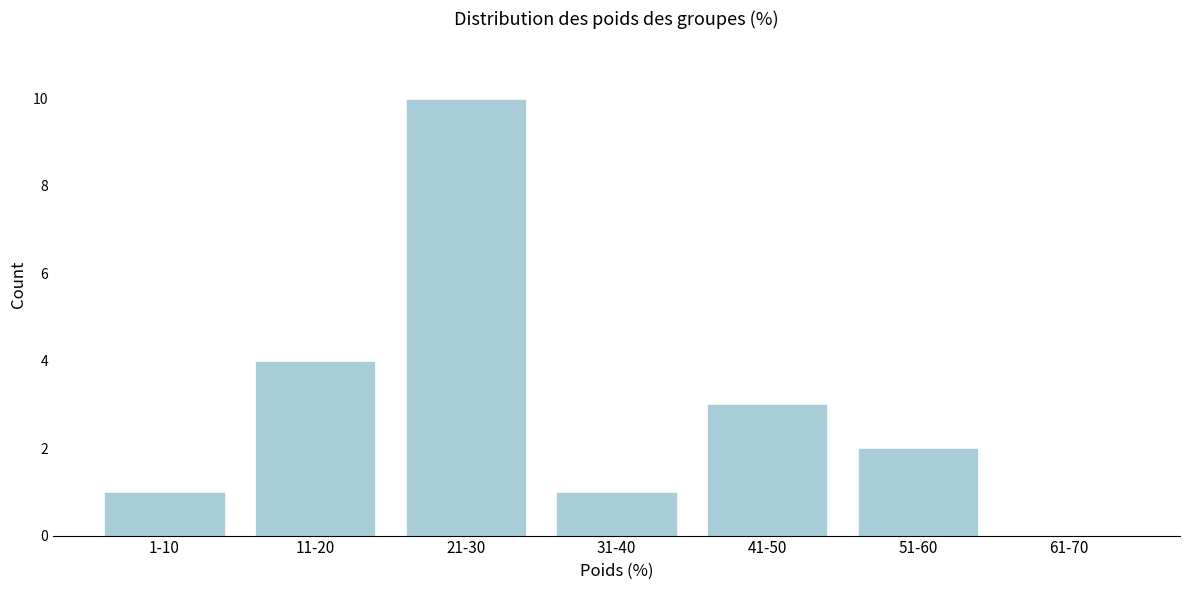

Reading right to left, transcribe all the data shown in this chart.

61-70=0	51-60=2	41-50=3	31-40=1	21-30=10	11-20=4	1-10=1